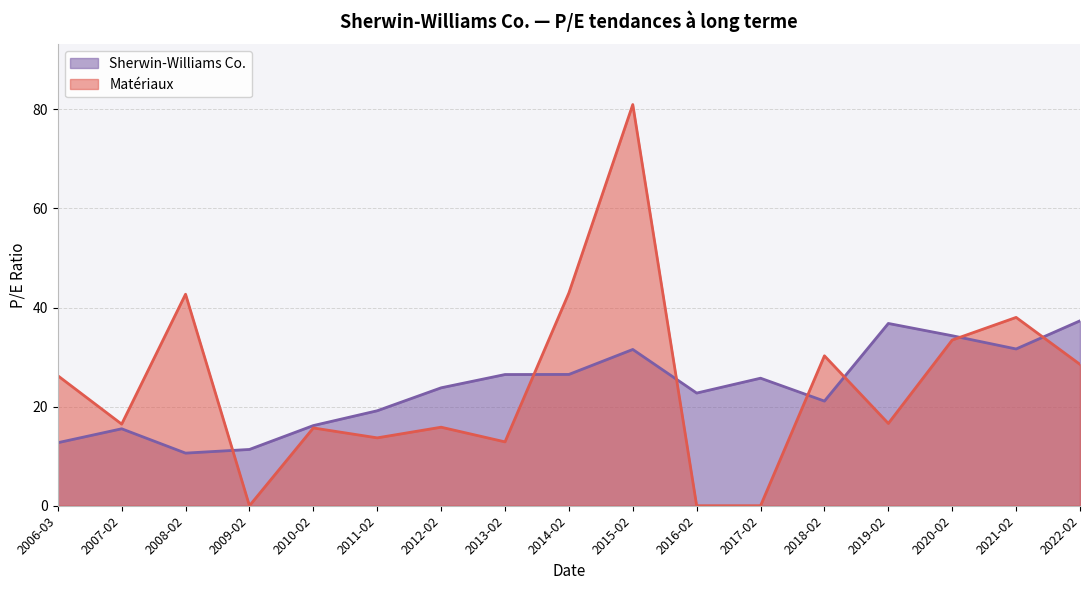

How many interior local valleys does the Matériaux series have?

5